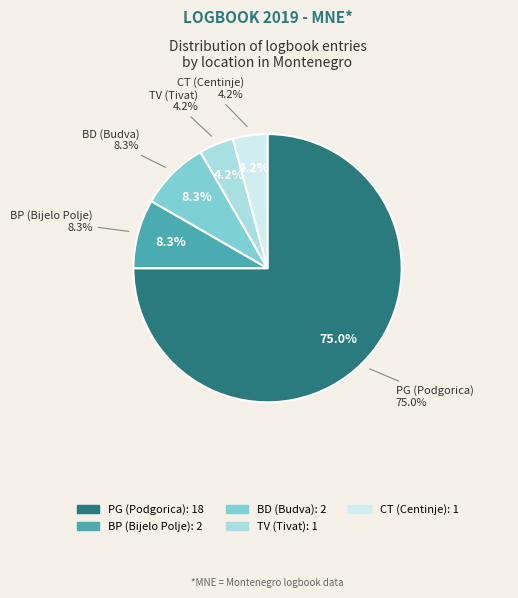

What percentage is the BD (Budva) slice, to the nearest percent?

8%